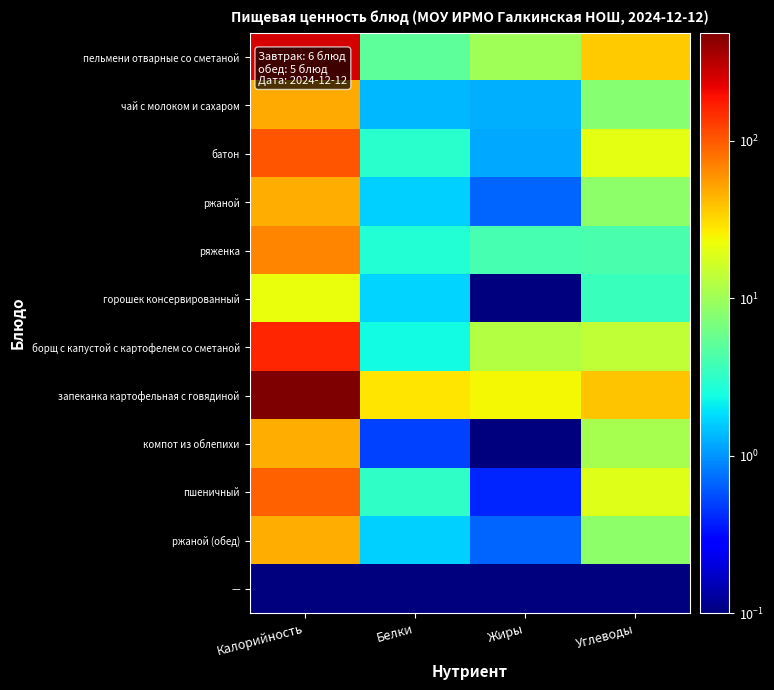

At Калорийность, list the series in order from largest to smallest.

запеканка картофельная с говядиной, пельмени отварные со сметаной, борщ с капустой с картофелем со сметаной, батон, пшеничный, ряженка, чай с молоком и сахаром, ржаной, ржаной (обед), компот из облепихи, горошек консервированный, —